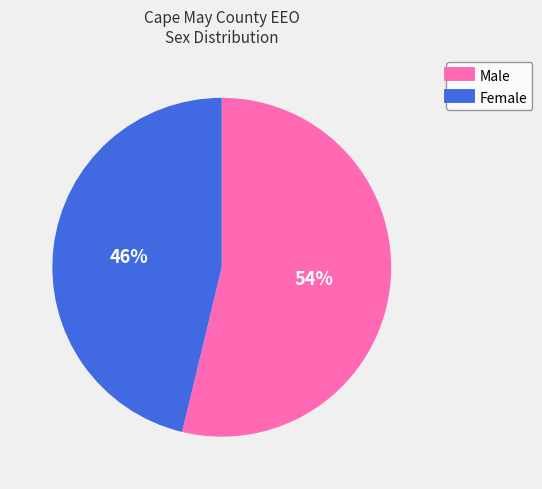

To the nearest percent, what is the average slice percentage?

50%